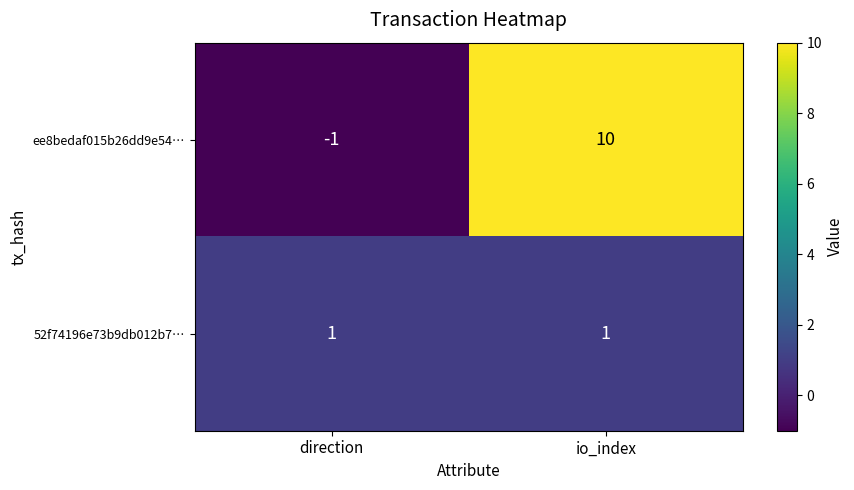

At which category is the sum across all series the highest?

io_index